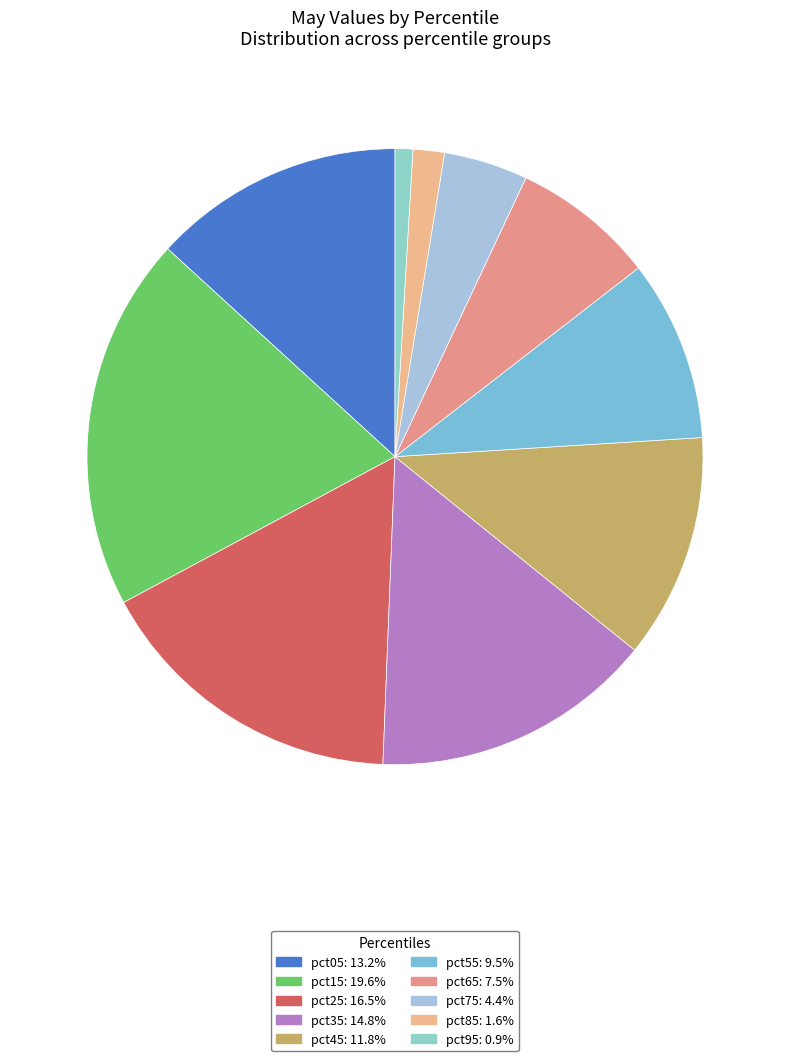

True or false: pct65 accounts for 8% of the total.

True